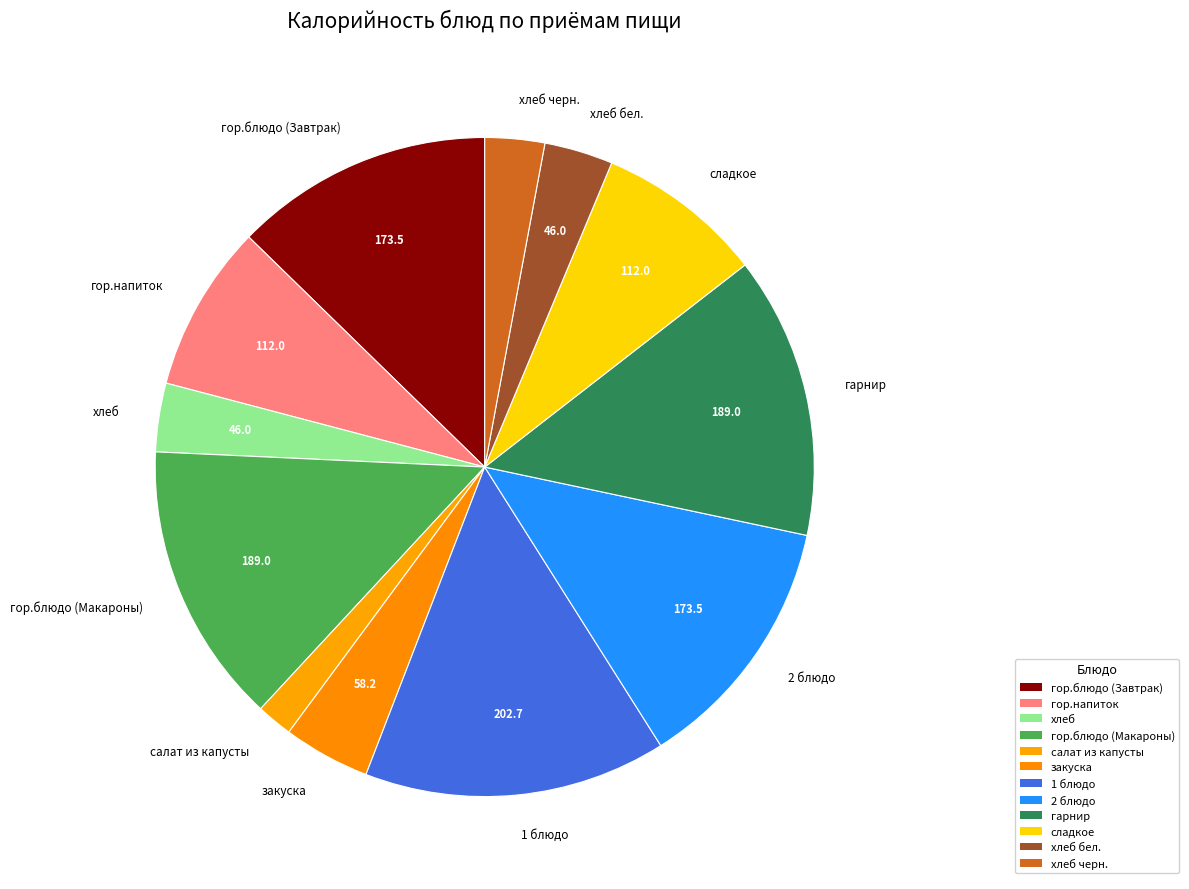

What is the smallest slice in the pie chart?

салат из капусты